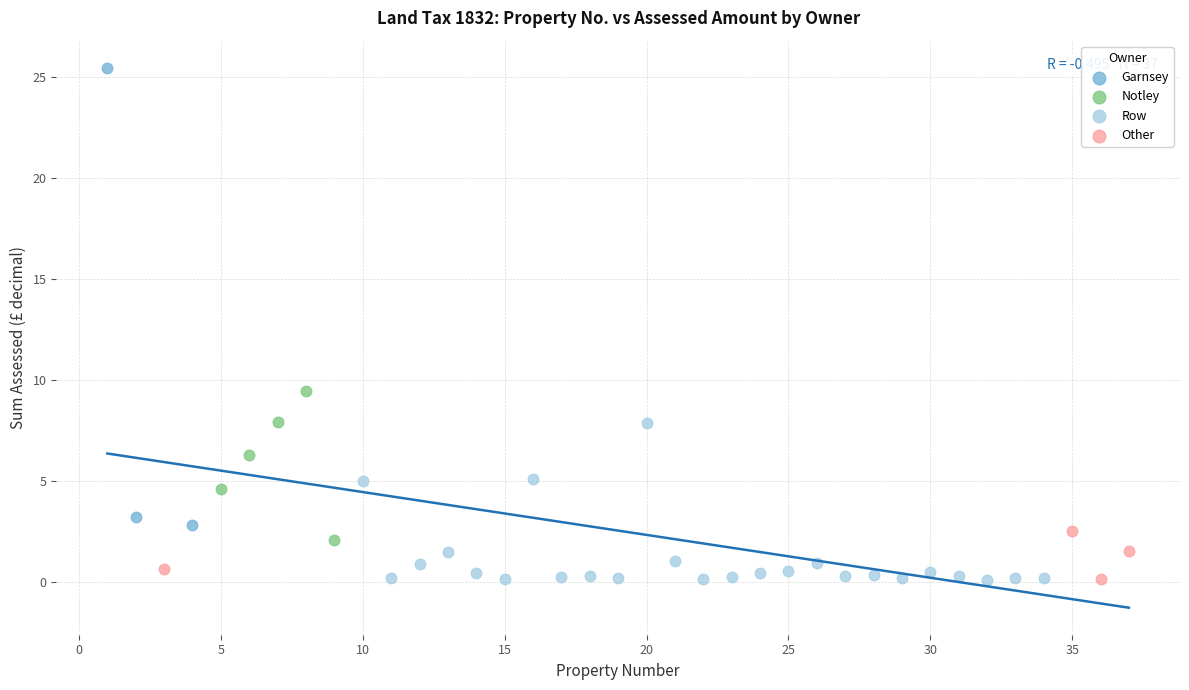

Which series has the largest Y range (max minus min)?

Garnsey